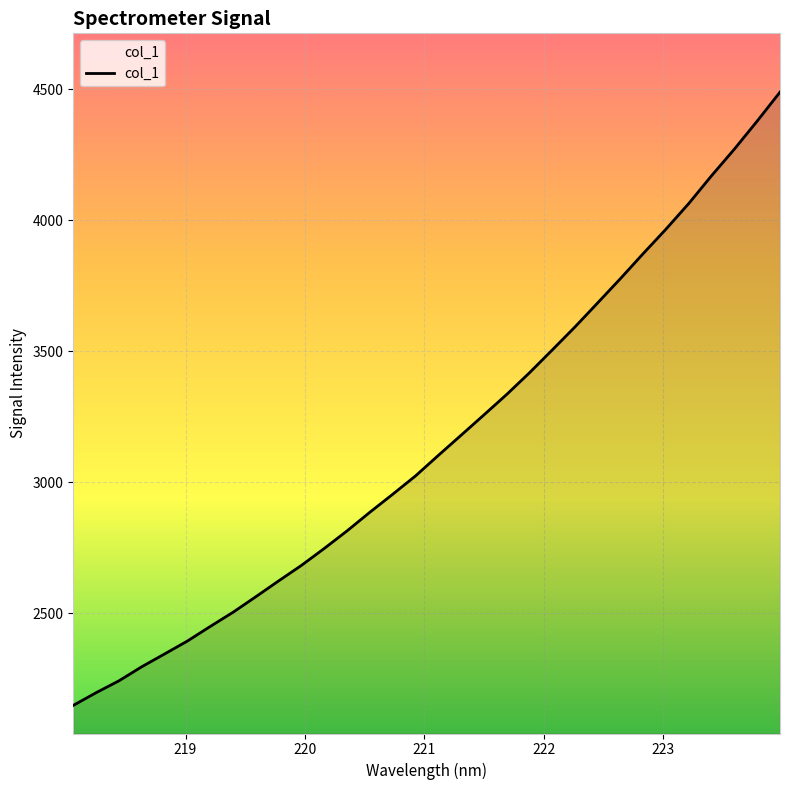

What is the smallest value displayed?

2147.4